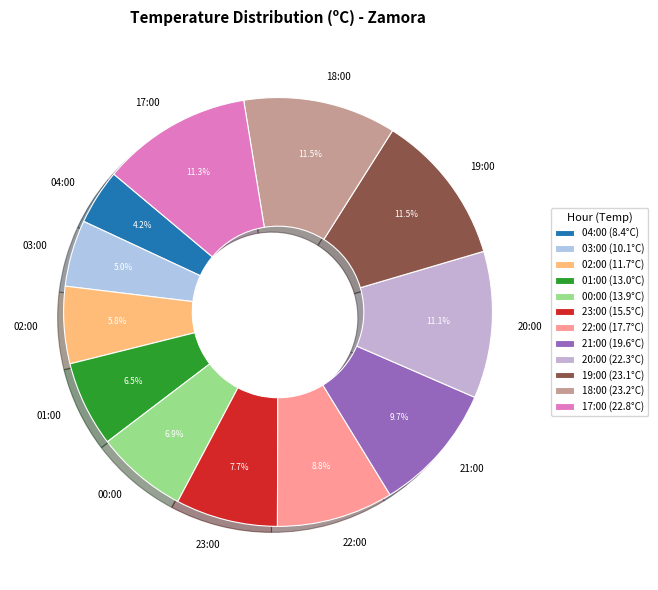

To the nearest percent, what is the average slice percentage?

8%